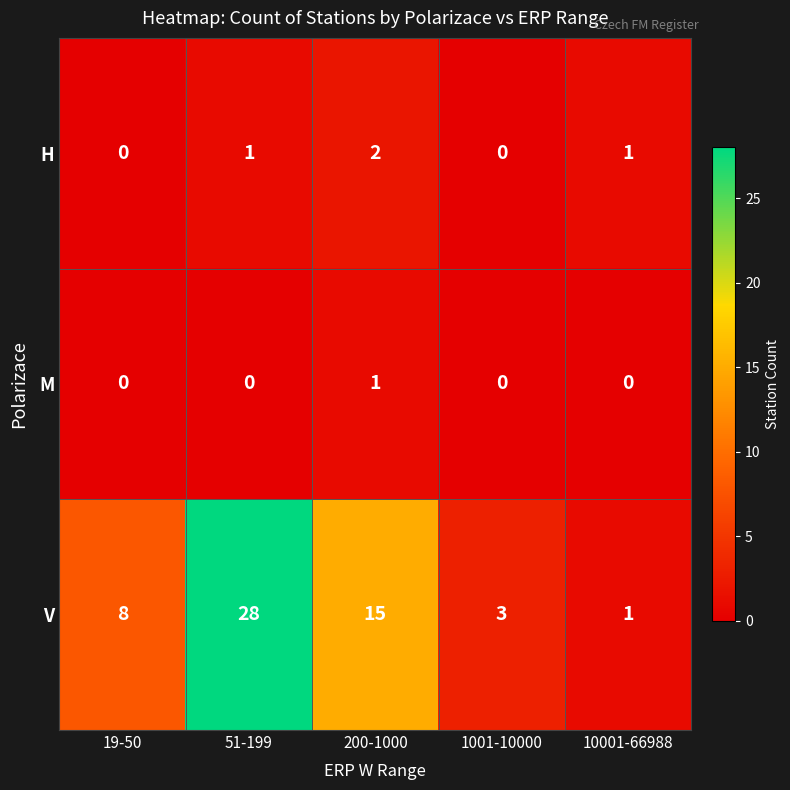

True or false: H has a value of 1 at 51-199.

True